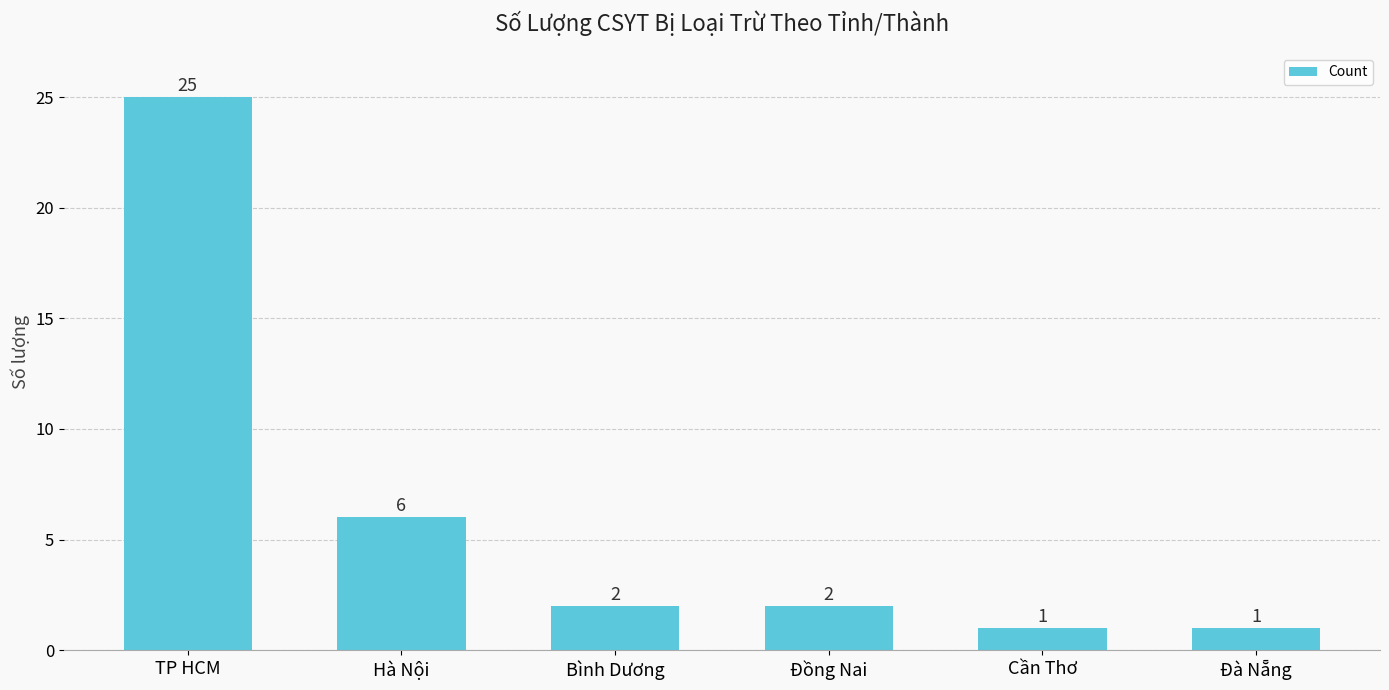

What is the difference between the maximum and second lowest values?

24